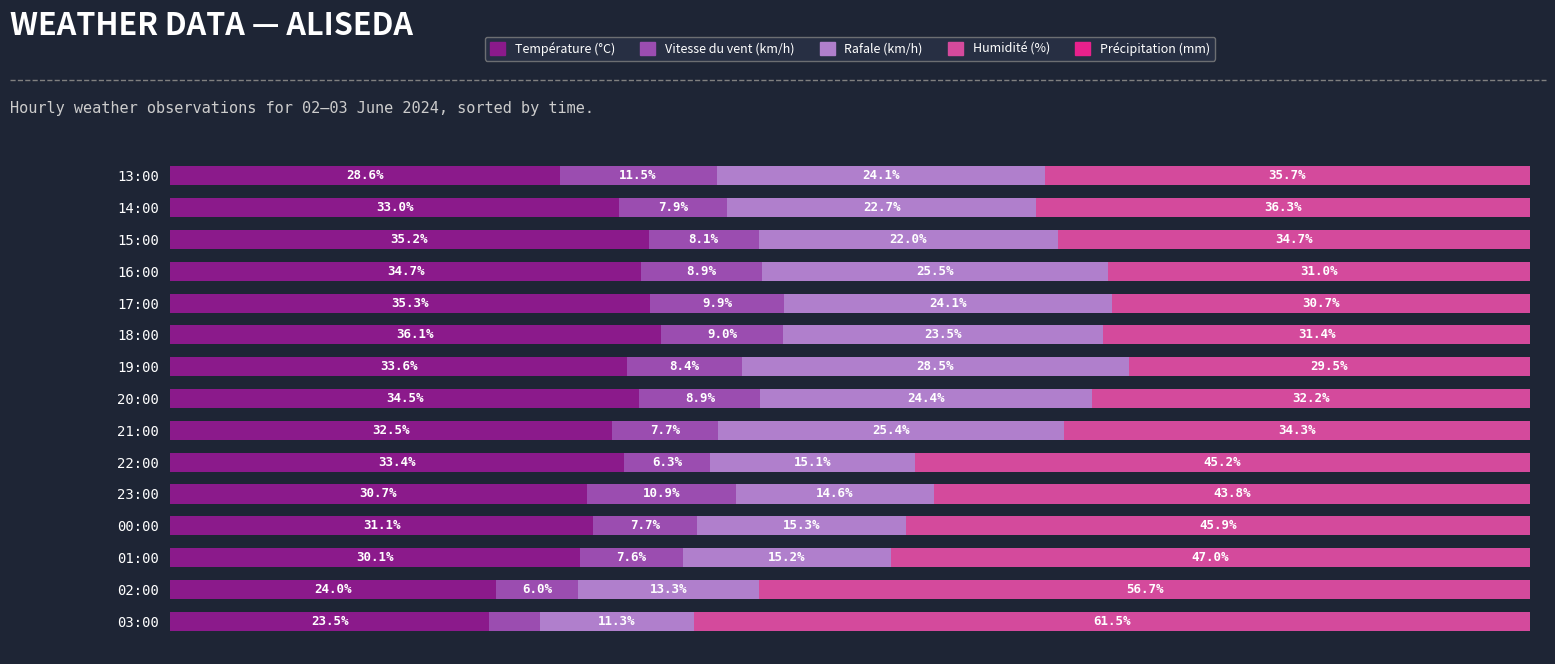

At which label does Température (°C) reach its peak?

18:00